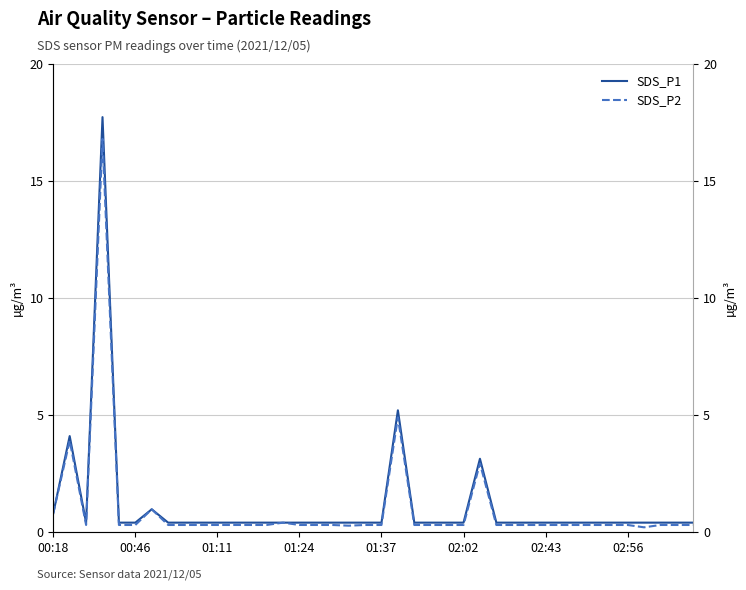

What is the smallest value displayed?

0.2